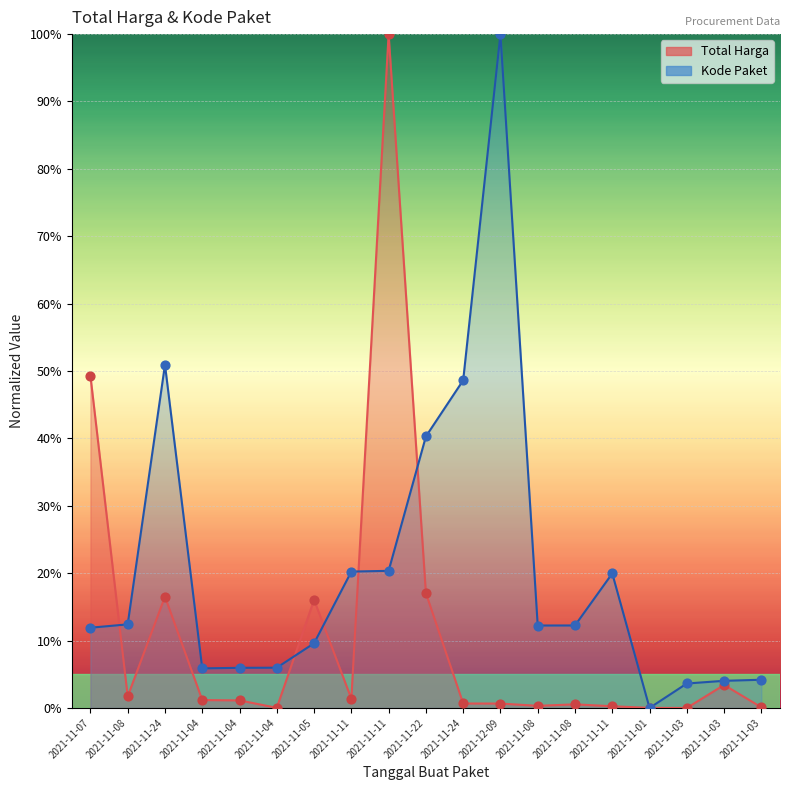

What are all the series names shown in the legend?

Total Harga, Kode Paket